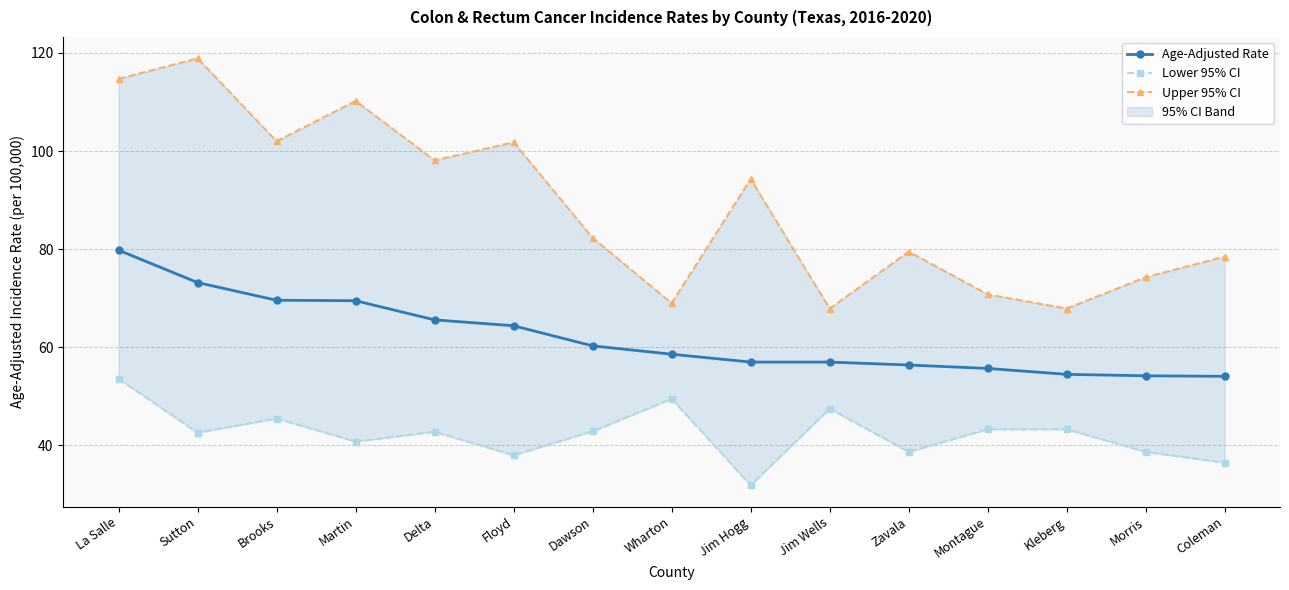

At how many categories does at least one series exceed 67?

15